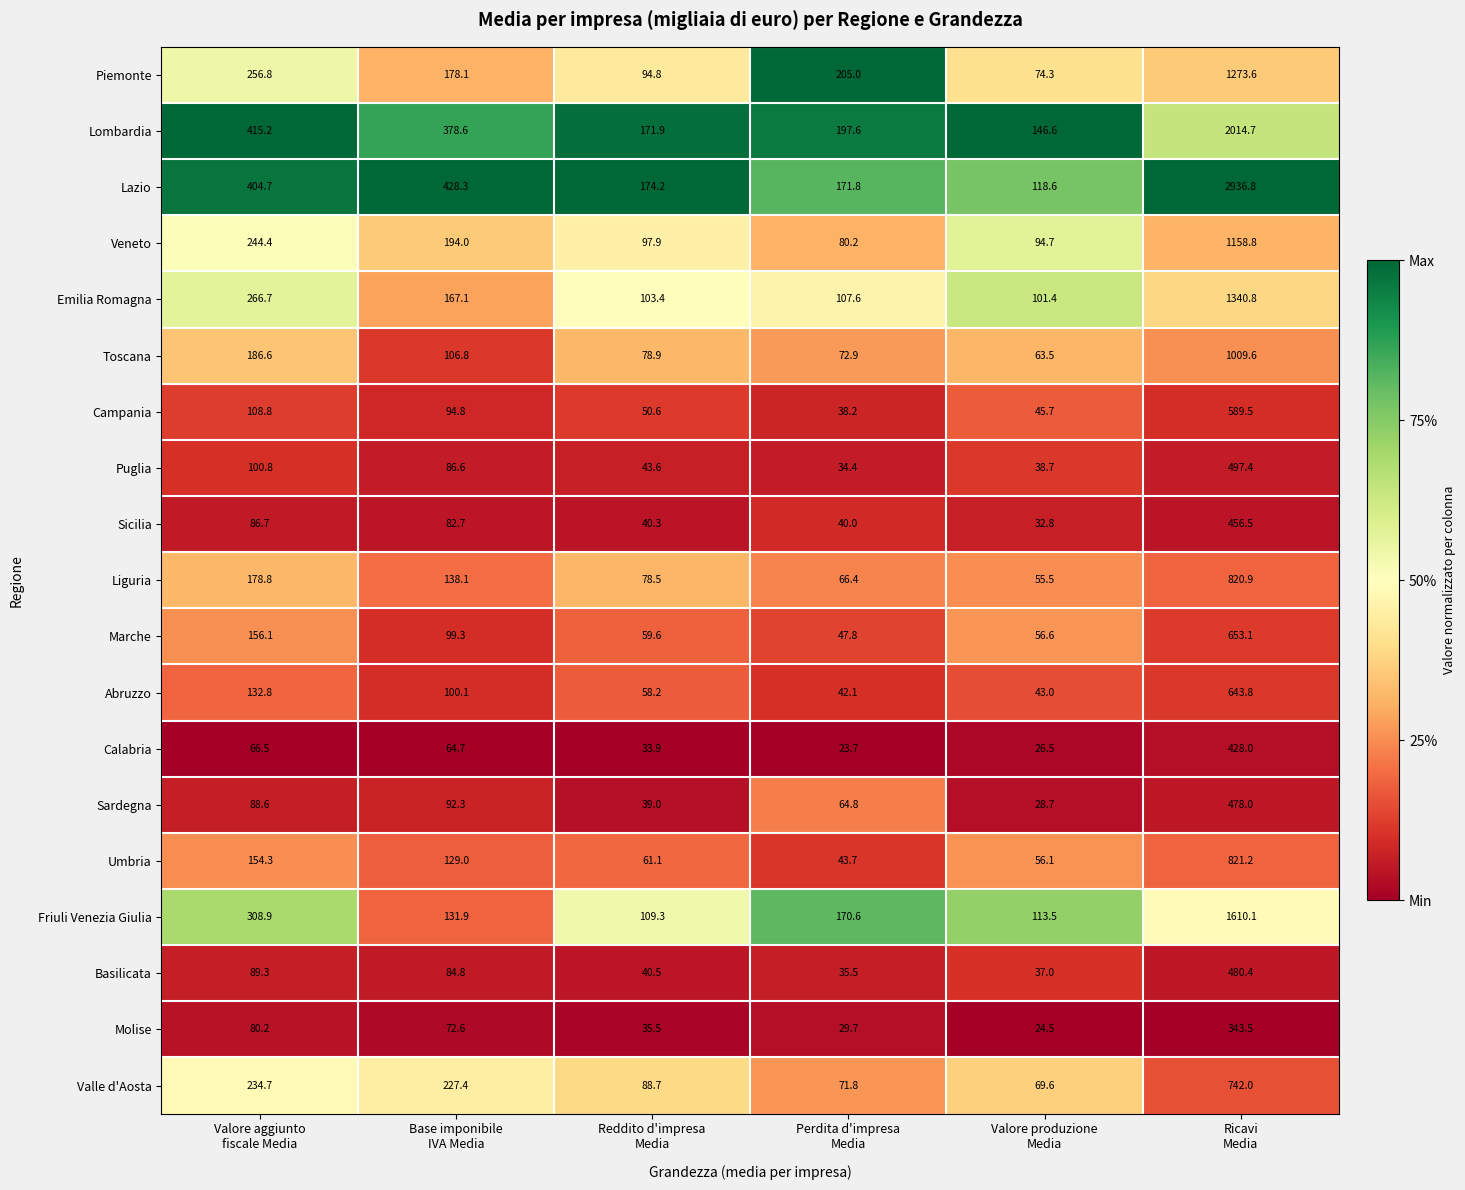

What is the highest value of the Molise series?

343.5